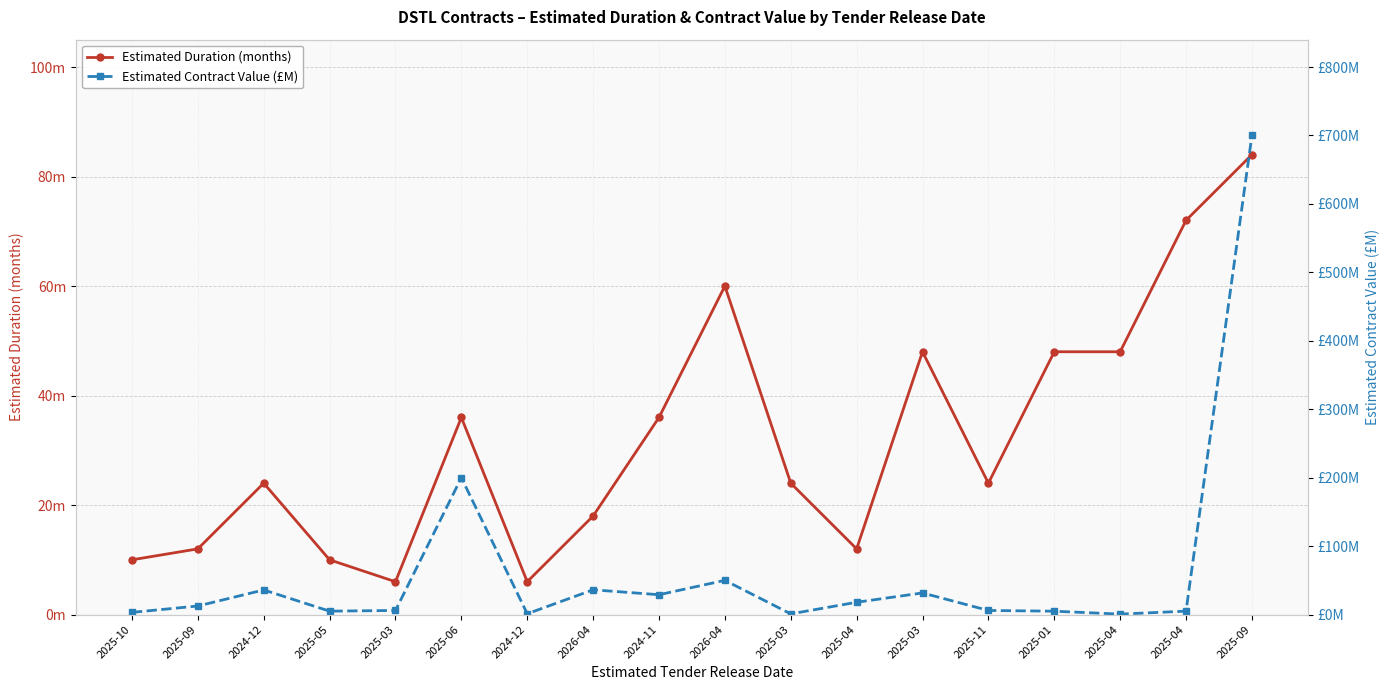

Is this an area chart (filled region under the line)?

No